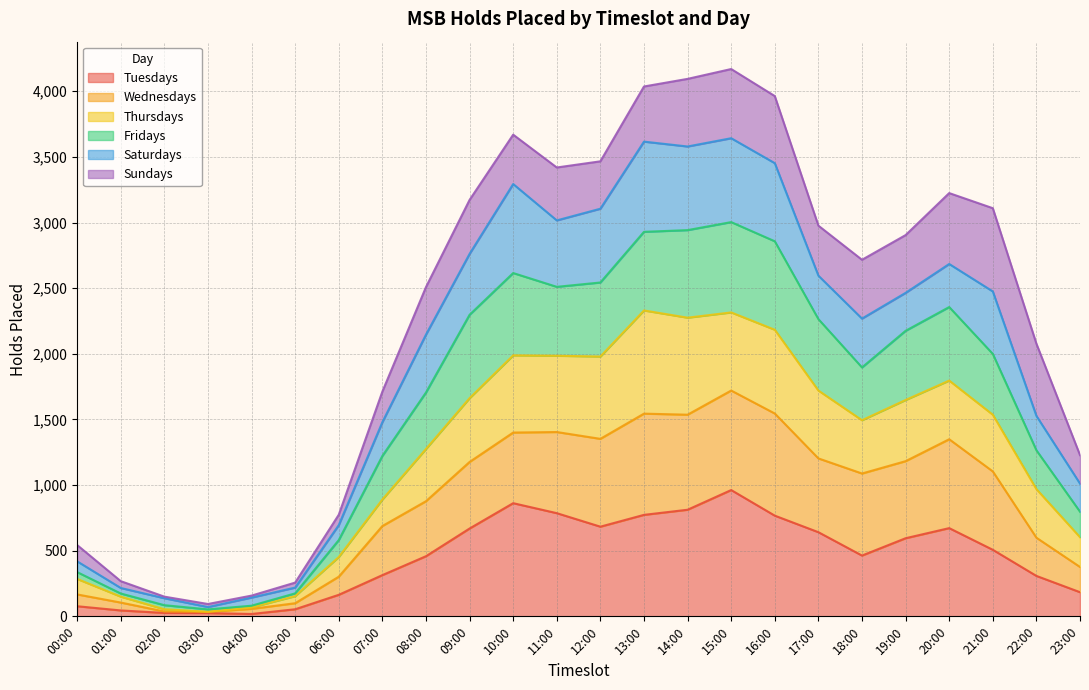

Which category has the highest value in the Tuesdays series?

15:00